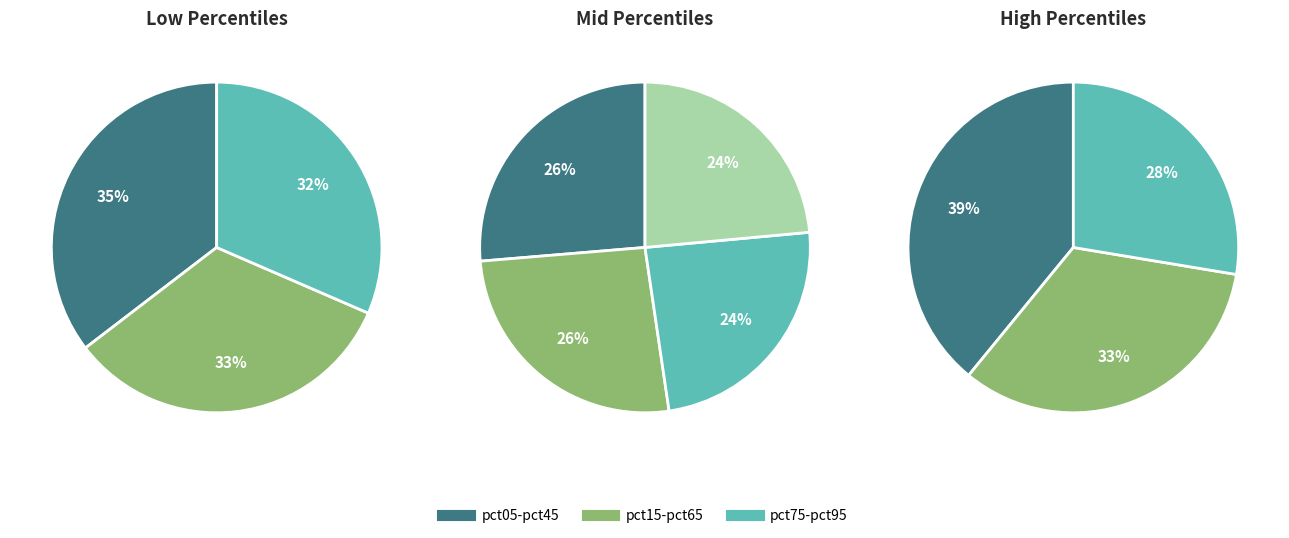

How many segments does this pie chart have?

10